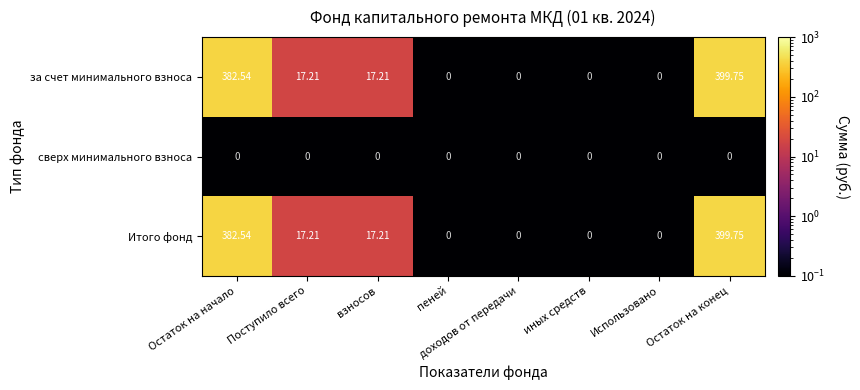

At which label does за счет минимального взноса reach its peak?

Остаток на конец